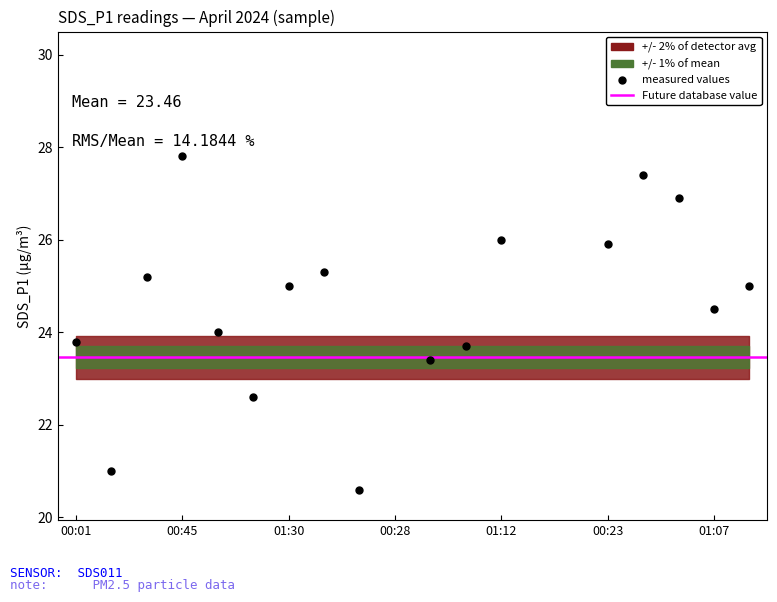

How many interior local valleys (lower than both neighbors) does the data have?

5